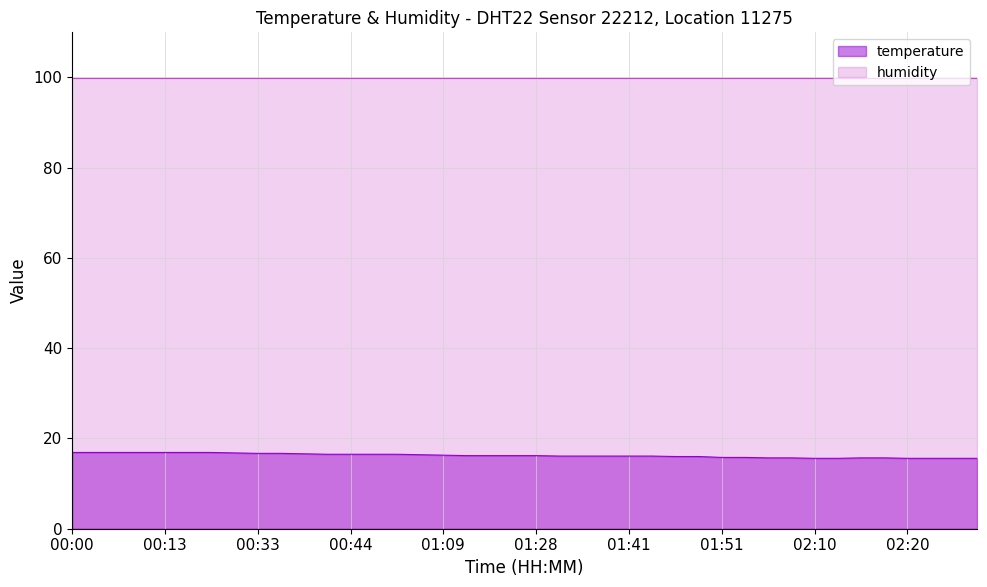

At which category does the chart reach its minimum across all series?

02:10